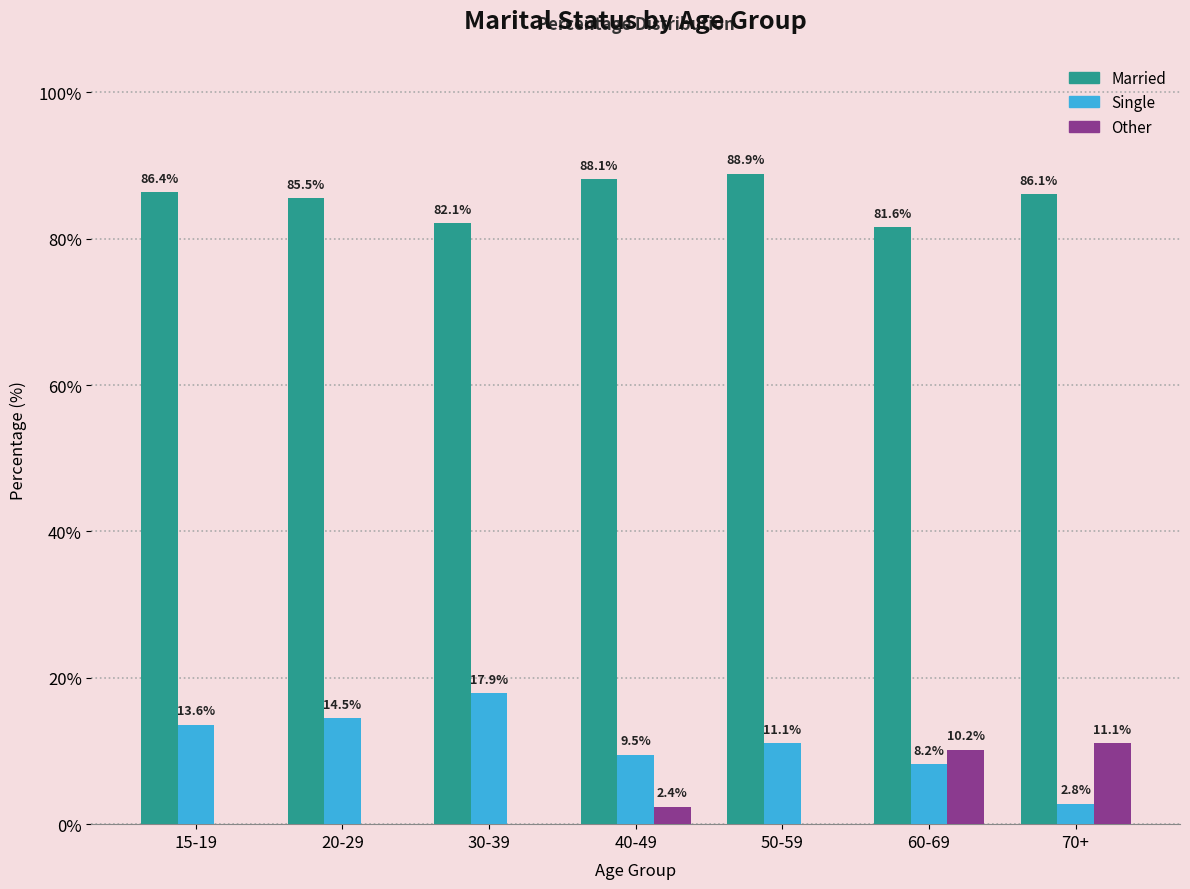

Count the number of categories in the chart.

7